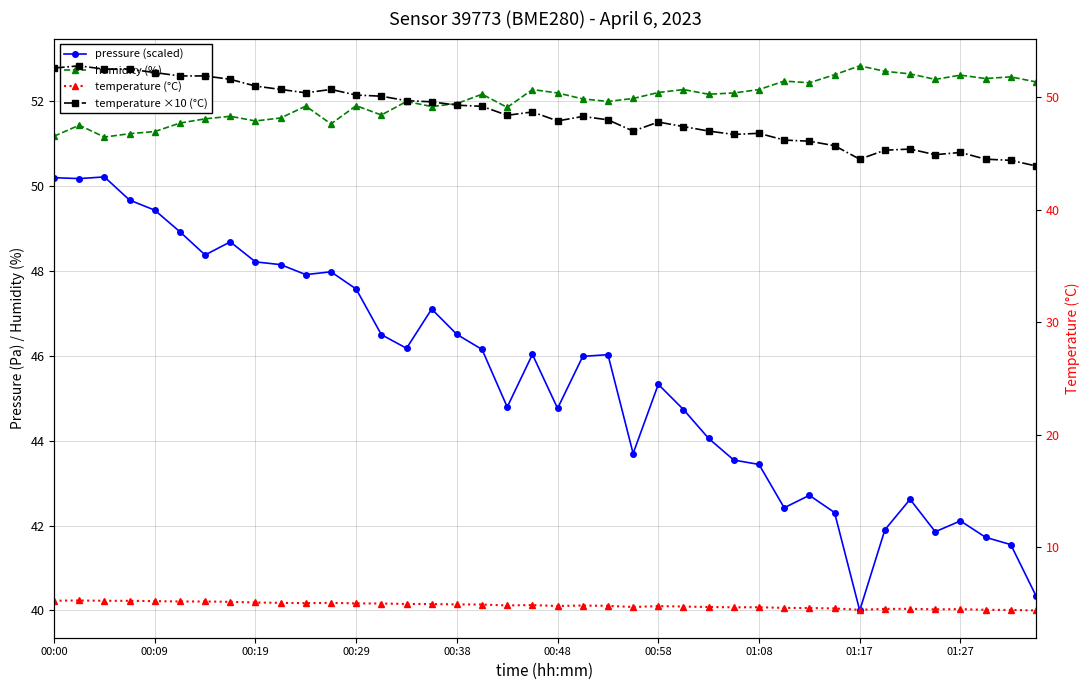

Which series has the largest total across all categories?

humidity (%)